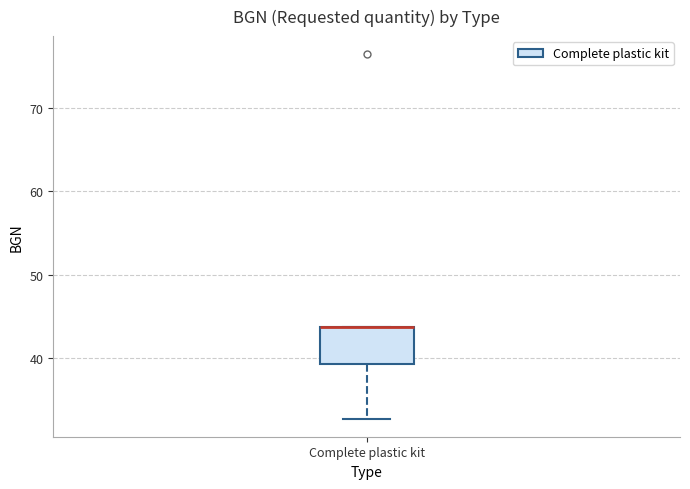

Read this box plot against the y-axis: the position of the median line, the range covered by the box, and the ends of both whiskers. The values are not printed on the chart, so give them approximately, as read against the axis.

median 44 (drawn on the box's upper edge), box 39 to 44, whiskers 33 to 44